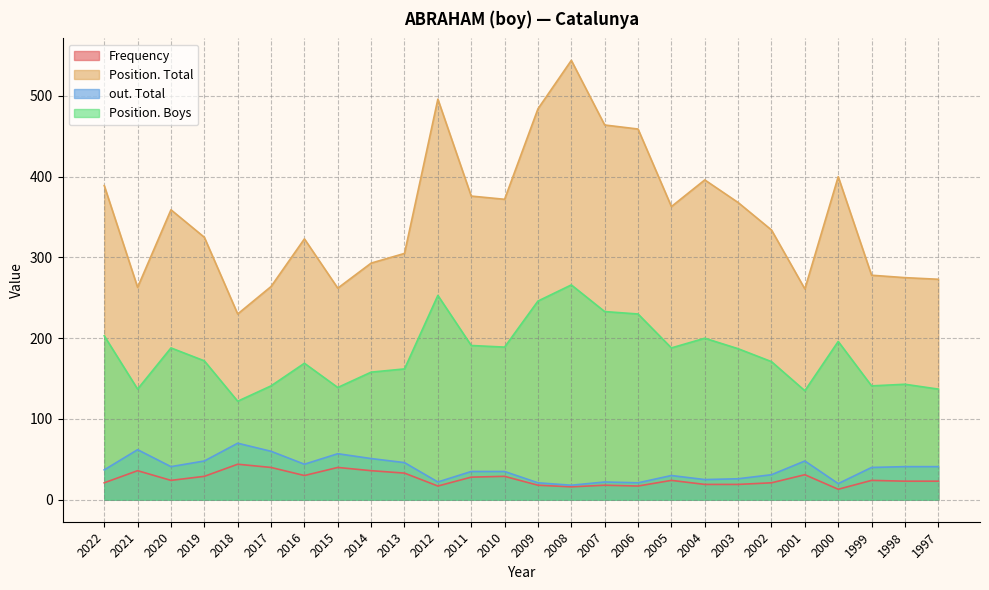

What is the minimum value for out. Total?

18